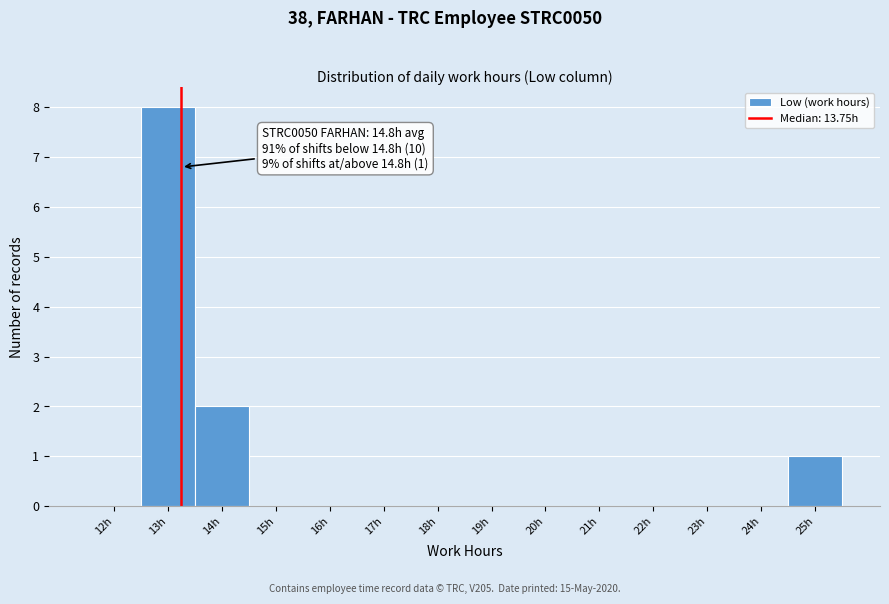

Reading left to right, extract all data points from this chart.

12h=0	13h=8	14h=2	15h=0	16h=0	17h=0	18h=0	19h=0	20h=0	21h=0	22h=0	23h=0	24h=0	25h=1